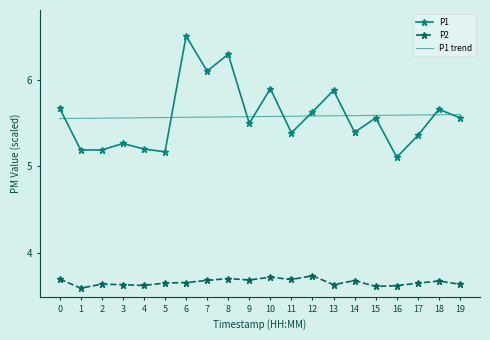

The value of P1 trend at 6 is 9.0. True or false?

False